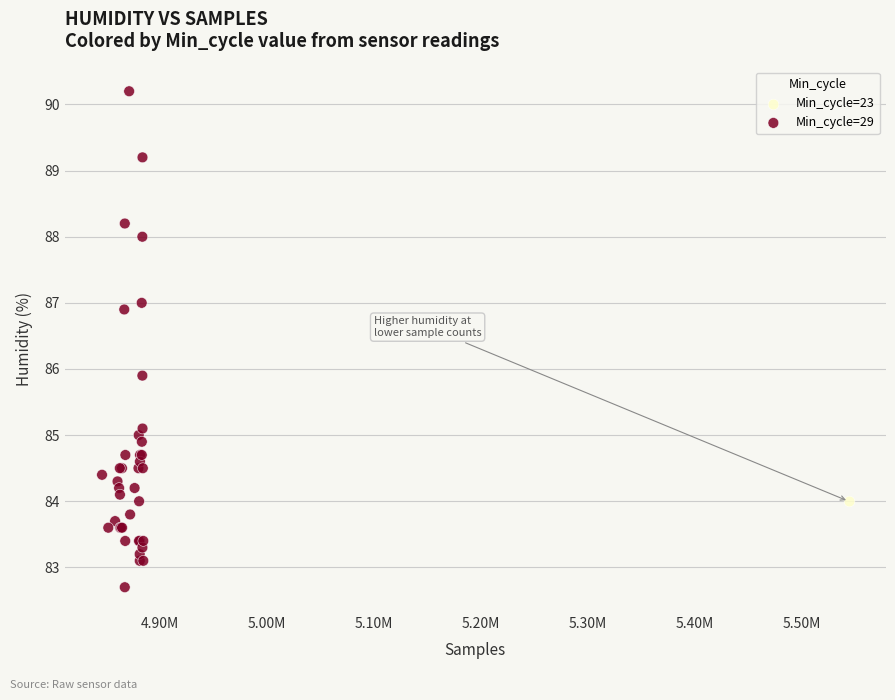

What are all the series names shown in the legend?

Min_cycle=23, Min_cycle=29